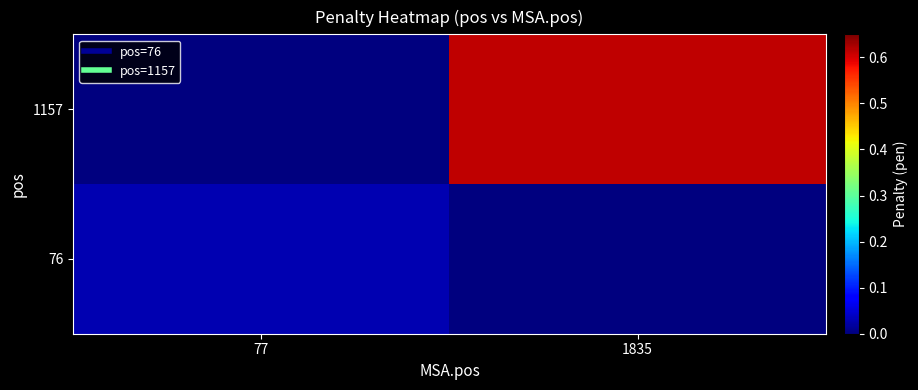

Which series has the widest spread of values?

1157